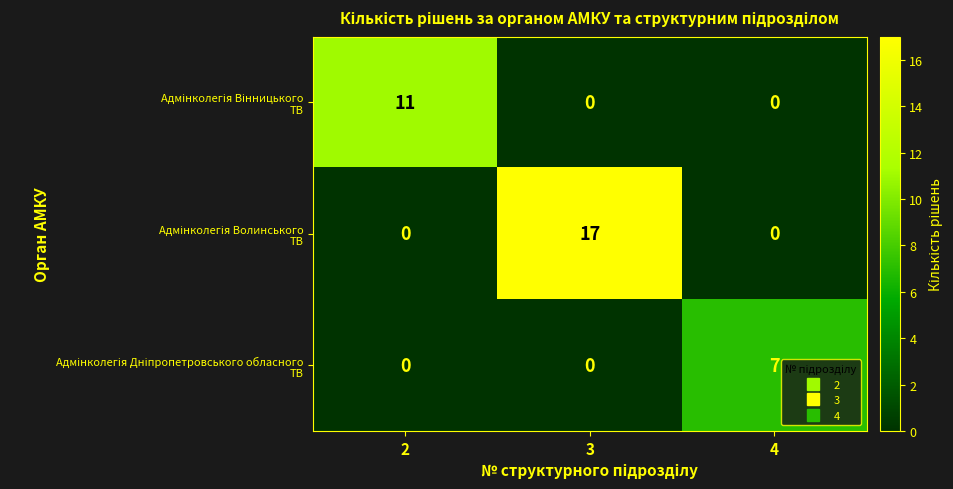

At which category is the sum across all series the highest?

3